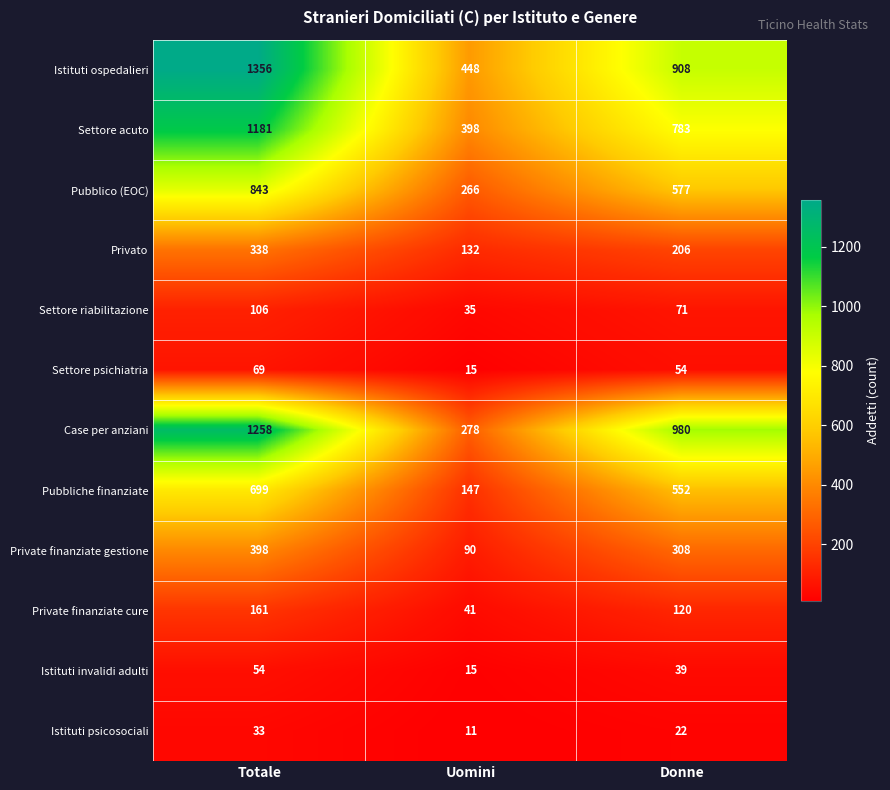

What is the maximum value for Case per anziani?

1258